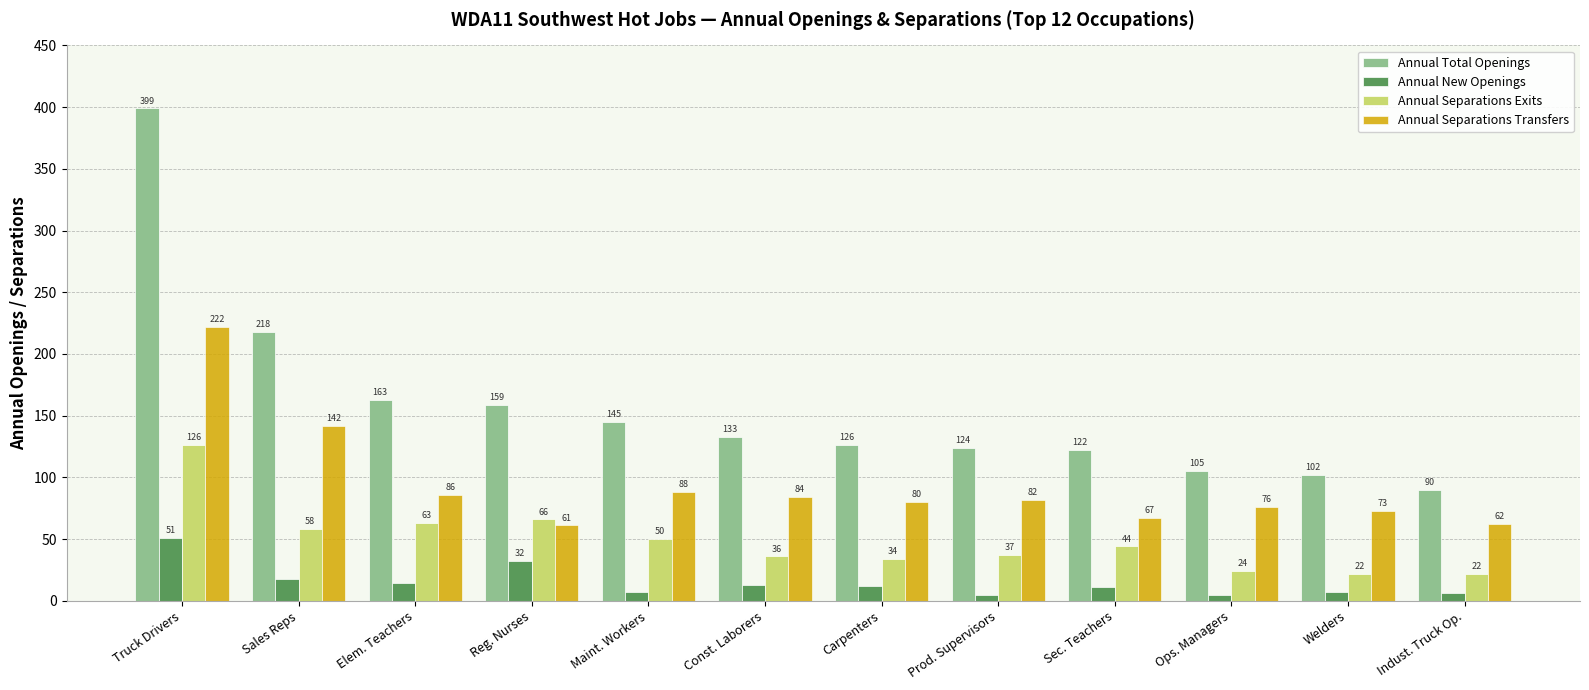

What is the difference between the maximum and minimum values in the Annual Separations Exits series?

104